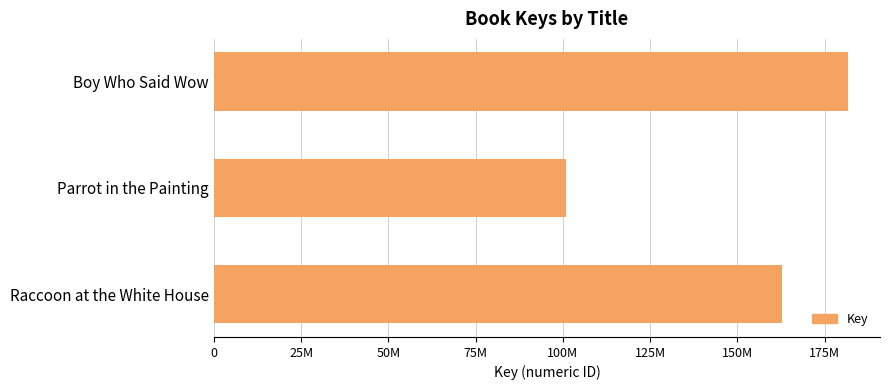

List the labels in order of value, smallest first.

Parrot in the Painting, Raccoon at the White House, Boy Who Said Wow